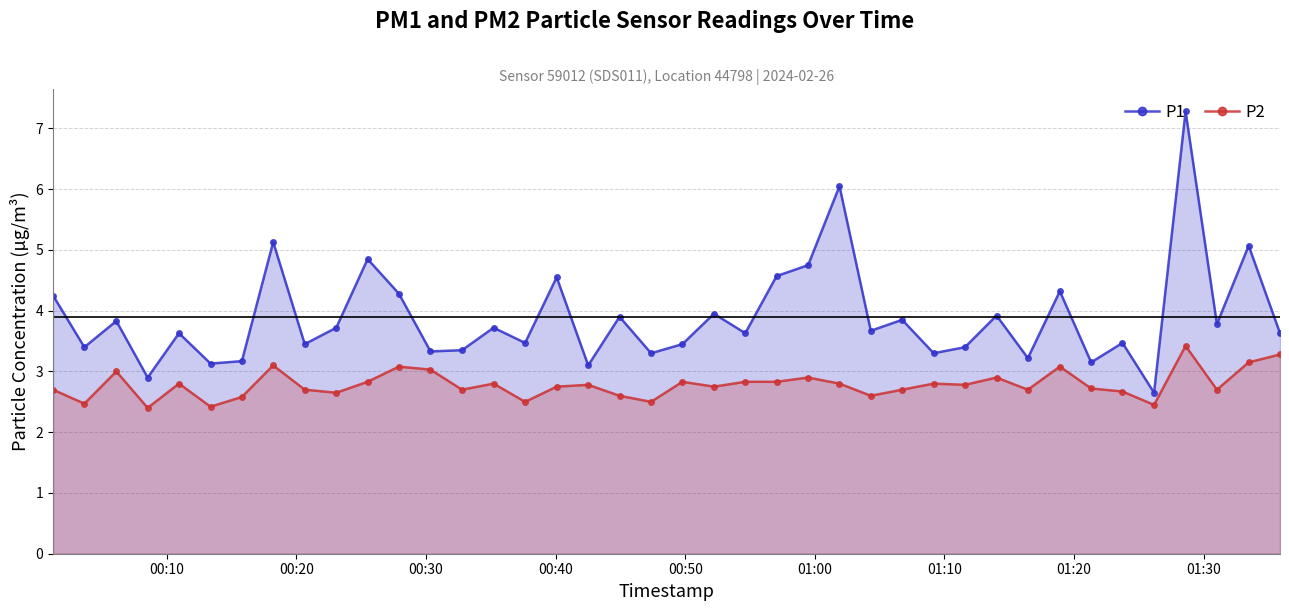

What is the maximum value for P2?

3.4